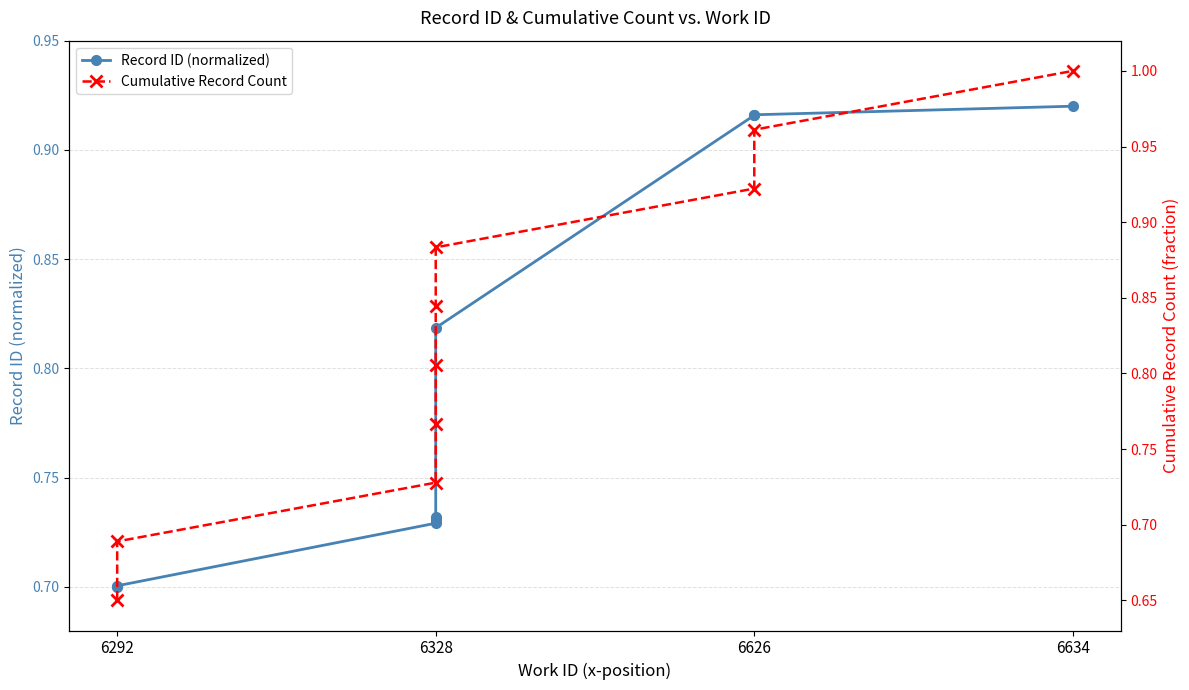

How many Cumulative Record Count values are between 0 and 1?

10